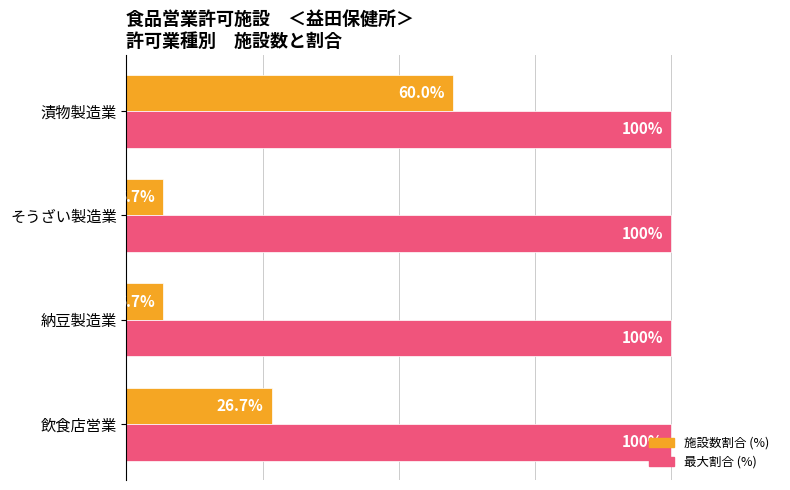

Rank the series by their average value, from highest to lowest.

最大割合 (%), 施設数割合 (%)